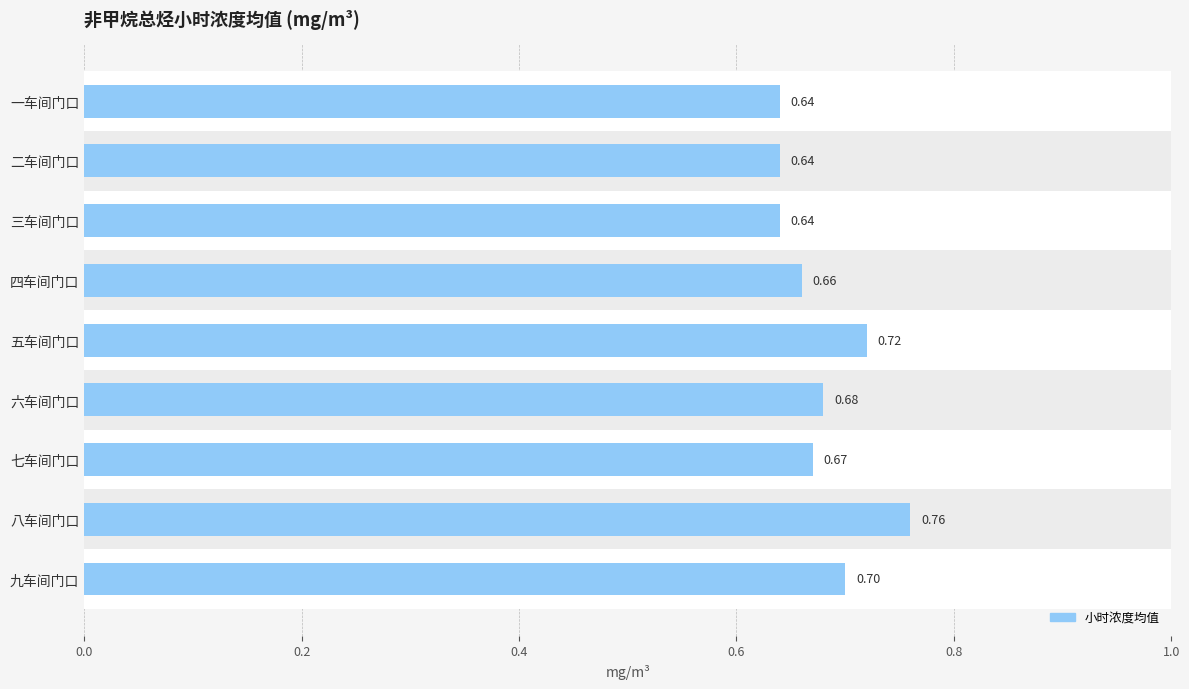

Reading right to left, what are all the values shown in this chart?

0.7	0.8	0.7	0.7	0.7	0.7	0.6	0.6	0.6